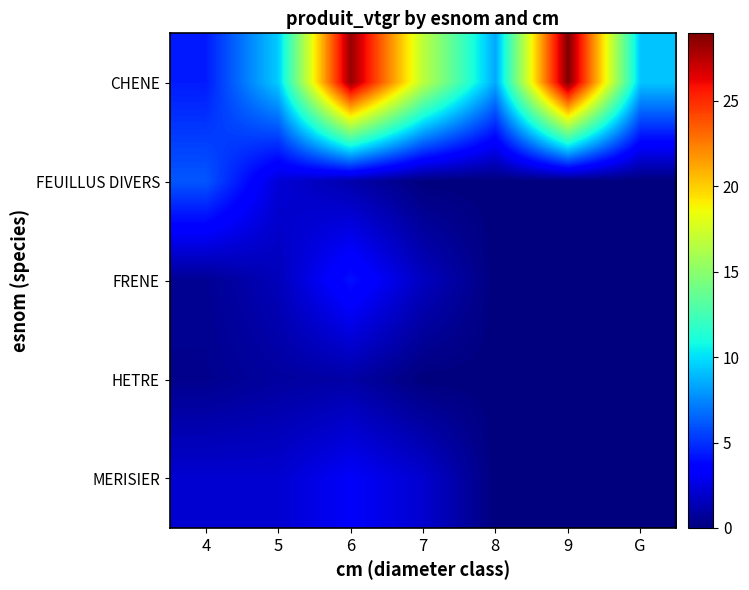

Reading left to right, transcribe all the data shown in this chart.

CHENE: 4=4.4	5=9.5	6=28.3	7=16.7	8=8.4	9=29.0	G=9.2
FEUILLUS DIVERS: 4=6.1	5=2.2	6=1.2	7=0.0	8=0.0	9=0.0	G=0.0
FRENE: 4=0.6	5=1.5	6=4.1	7=1.7	8=0.0	9=0.0	G=0.0
HETRE: 4=0.4	5=0.8	6=1.0	7=0.0	8=0.0	9=0.0	G=0.0
MERISIER: 4=2.1	5=2.1	6=3.2	7=2.0	8=0.0	9=0.0	G=0.0